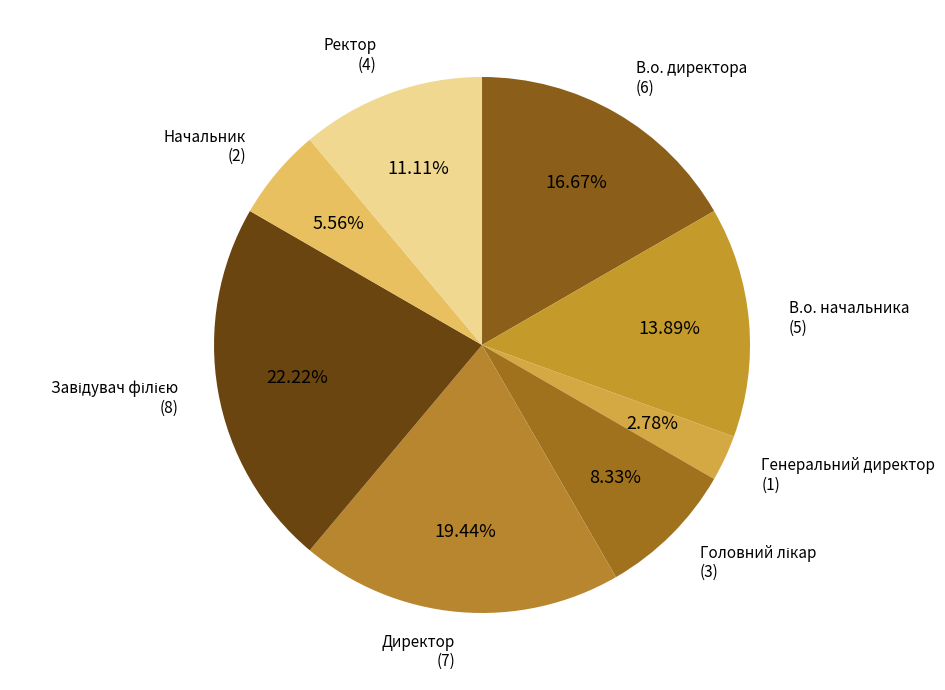

How many slices are in this pie chart?

8